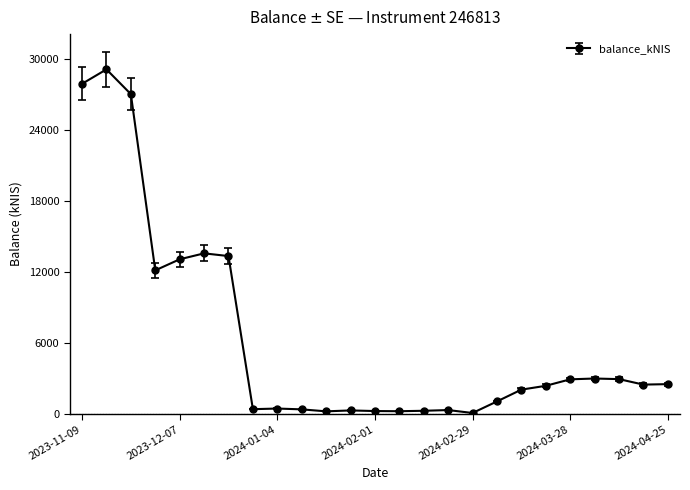

How many distinct data groups are displayed?

1